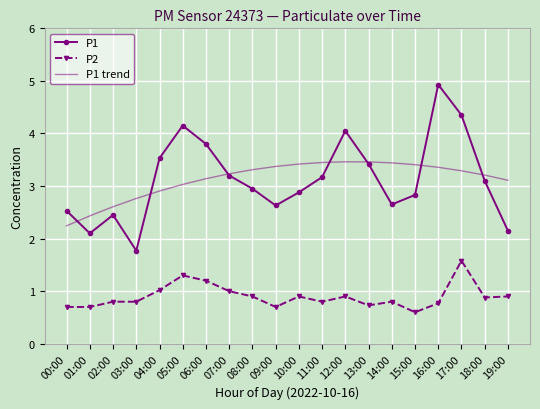

Read the P2 value at 07:00.

1.0